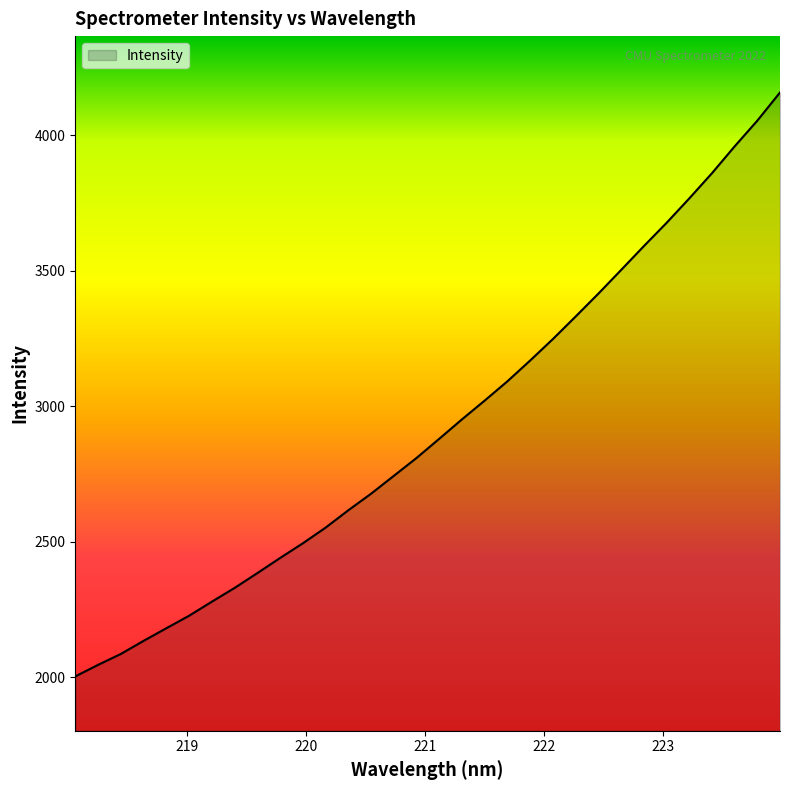

What is the difference between the maximum and minimum values?

2153.0